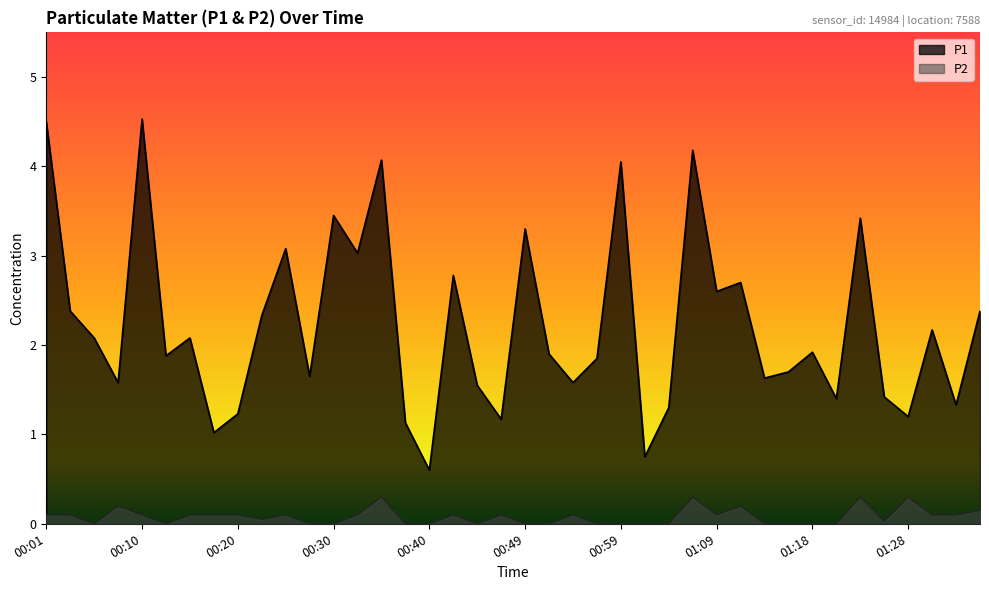

Which series has the largest total across all categories?

P1